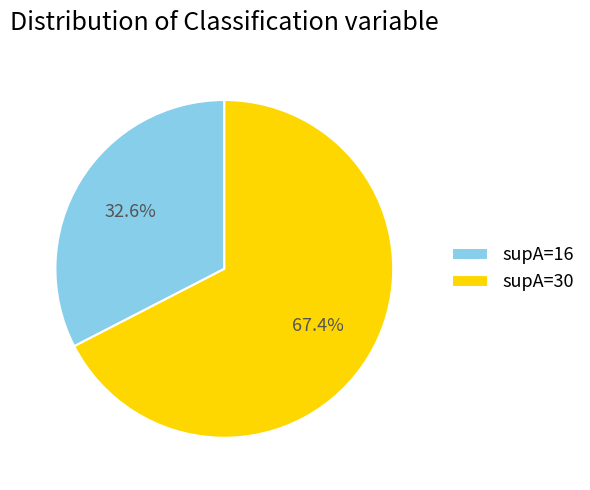

Which slice is the smallest?

supA=16